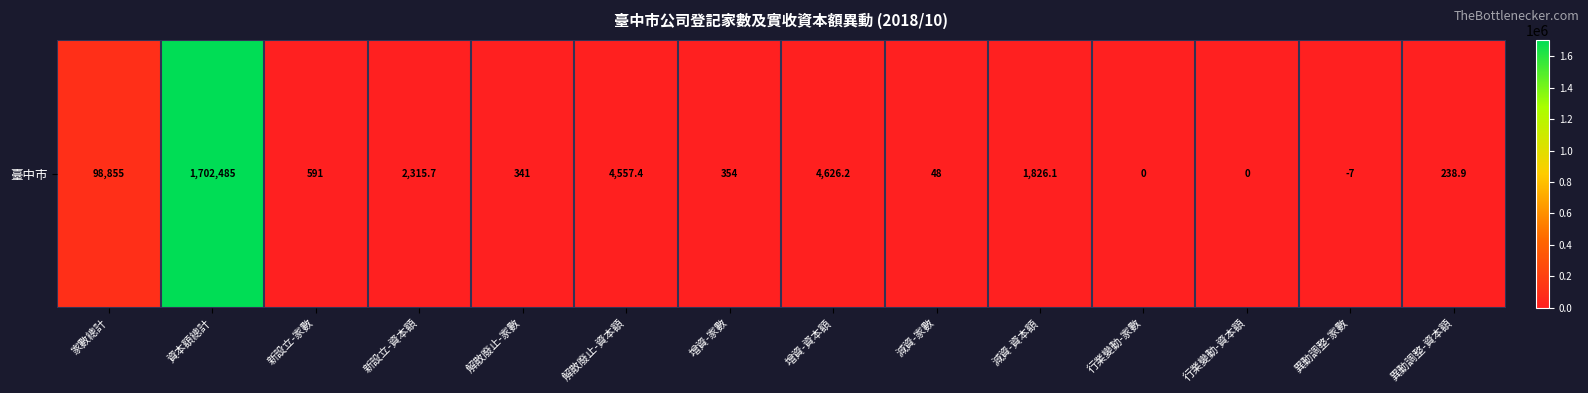

The value at 行業變動-資本額 is 910310.8. True or false?

False